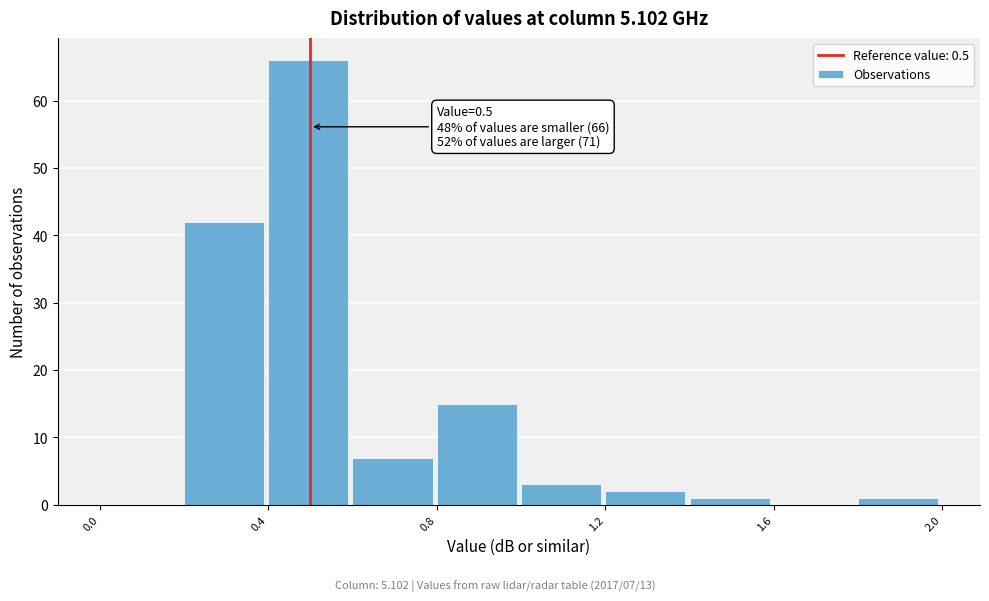

Which range on the x-axis has the tallest bar?

0.4 to 0.6